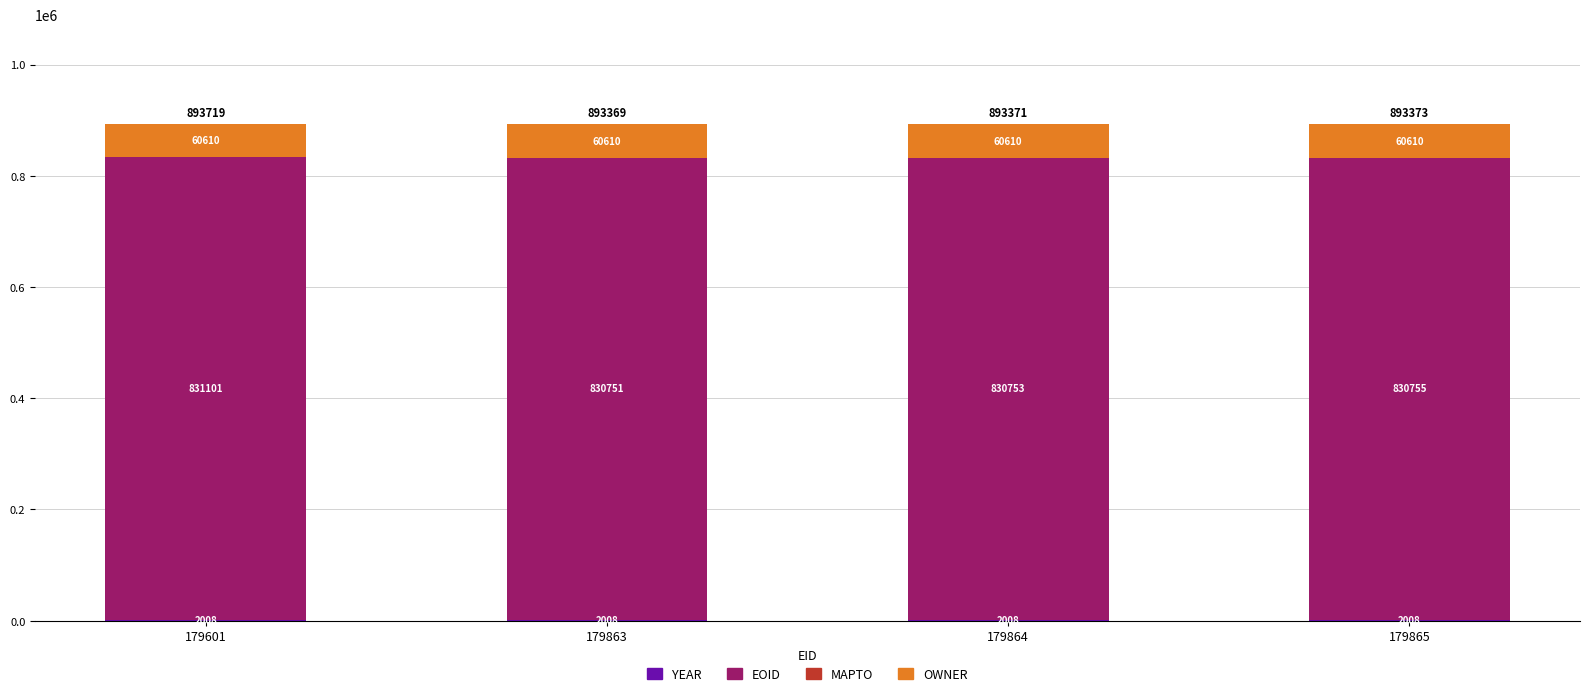

At which category is the sum across all series the highest?

179601